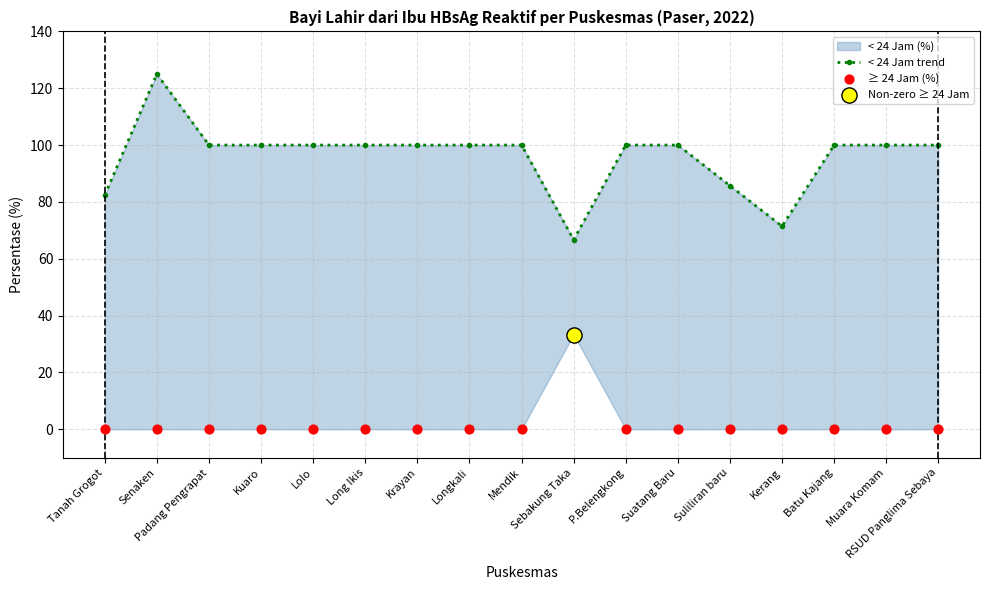

At which category is the sum across all series the highest?

Senaken